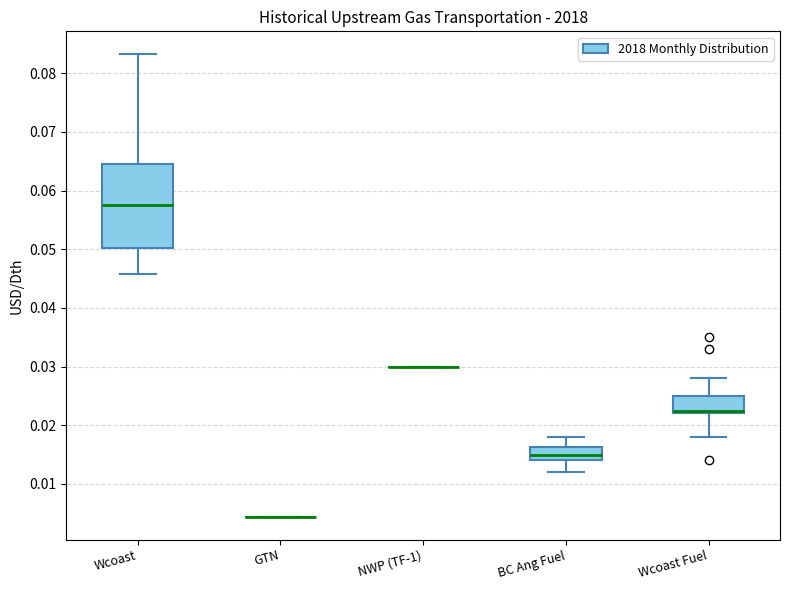

Which box is the tallest, from its lower edge to its upper edge?

Wcoast